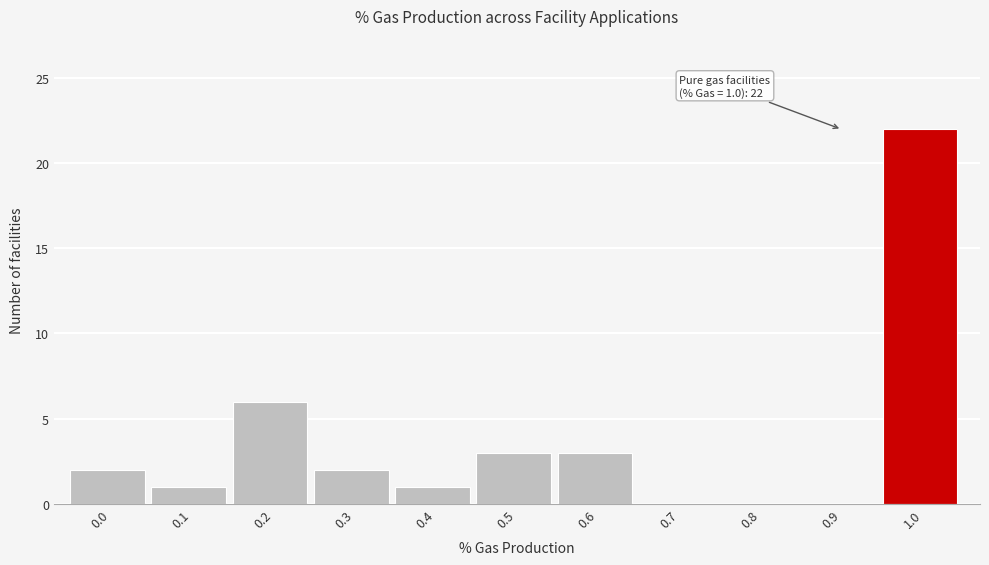

Reading right to left, list all the values displayed in this chart.

1.0=22	0.9=0	0.8=0	0.7=0	0.6=3	0.5=3	0.4=1	0.3=2	0.2=6	0.1=1	0.0=2